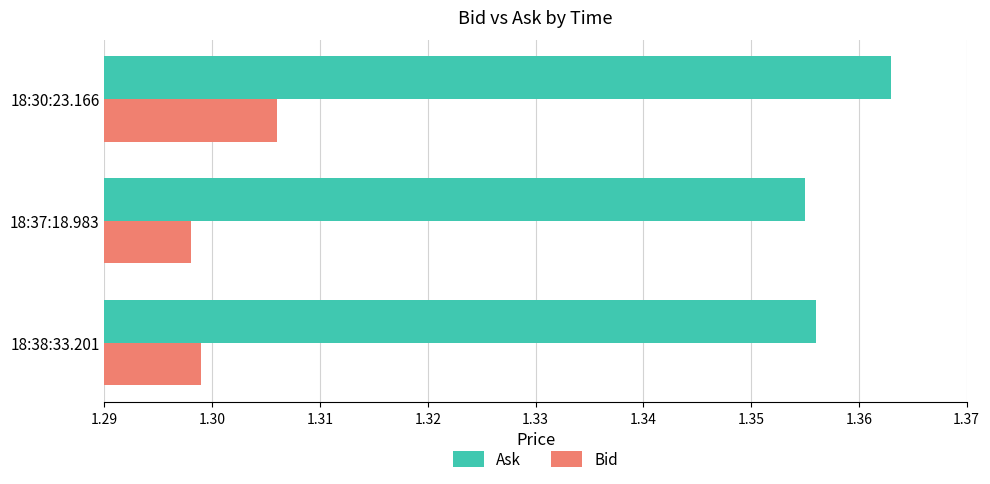

Count the Bid values in the range 1 to 2.

3